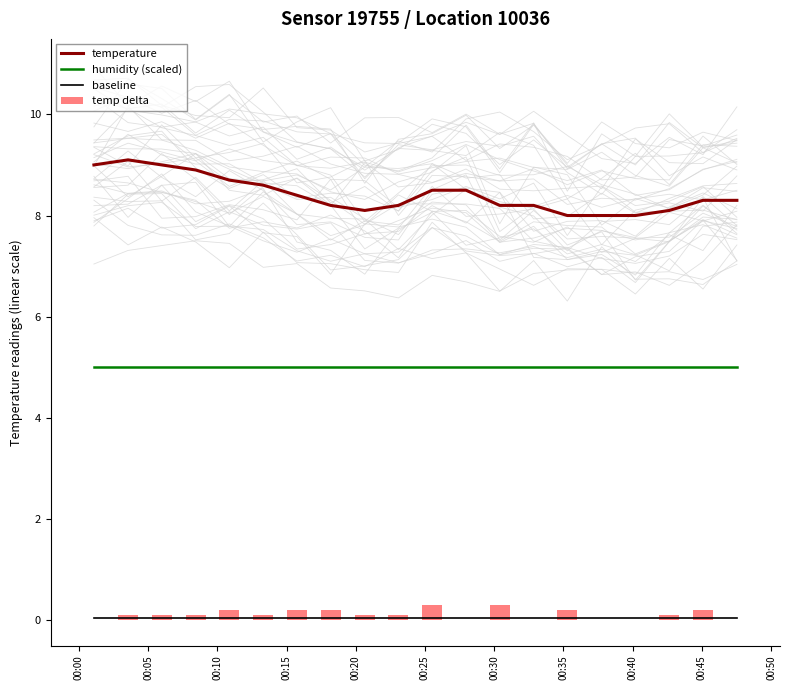

Which series has the largest total across all categories?

temperature